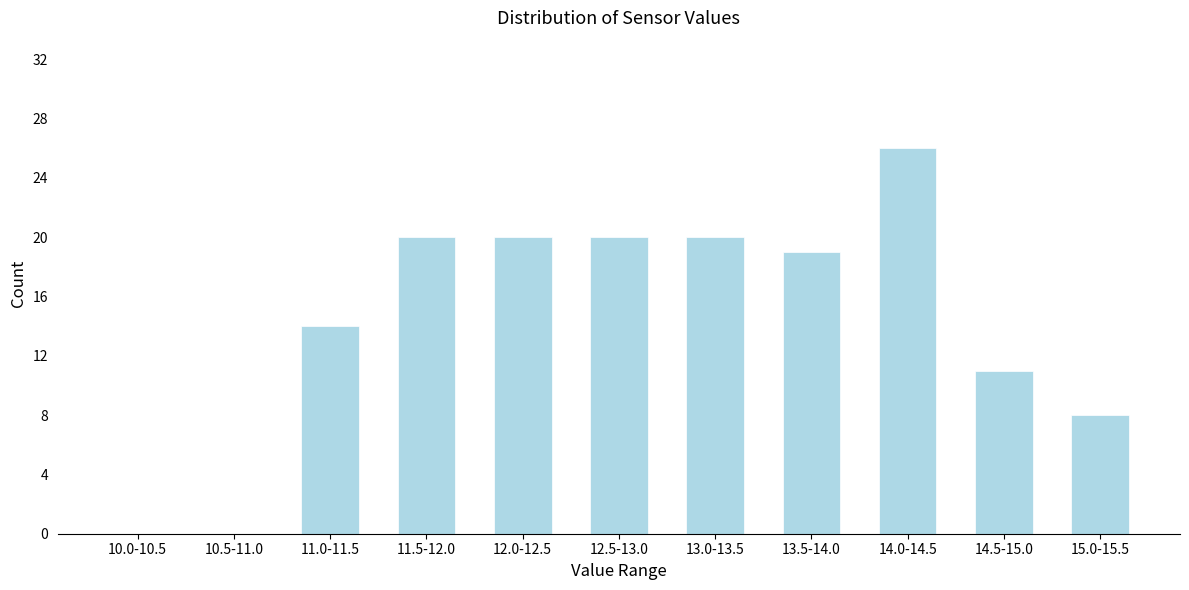

Reading right to left, transcribe all the data shown in this chart.

15.0-15.5=8	14.5-15.0=11	14.0-14.5=26	13.5-14.0=19	13.0-13.5=20	12.5-13.0=20	12.0-12.5=20	11.5-12.0=20	11.0-11.5=14	10.5-11.0=0	10.0-10.5=0